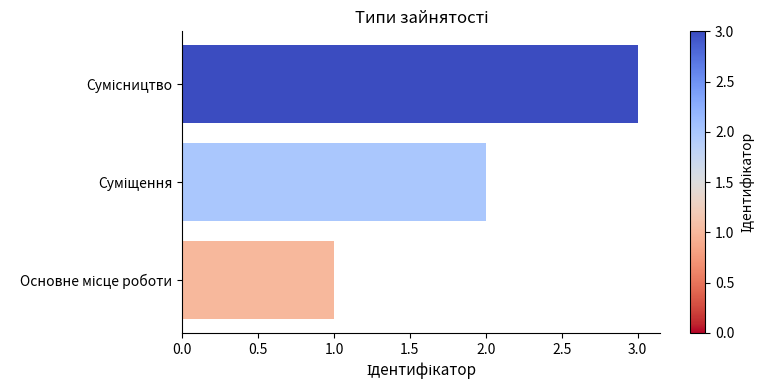

What is the sum of all values?

6